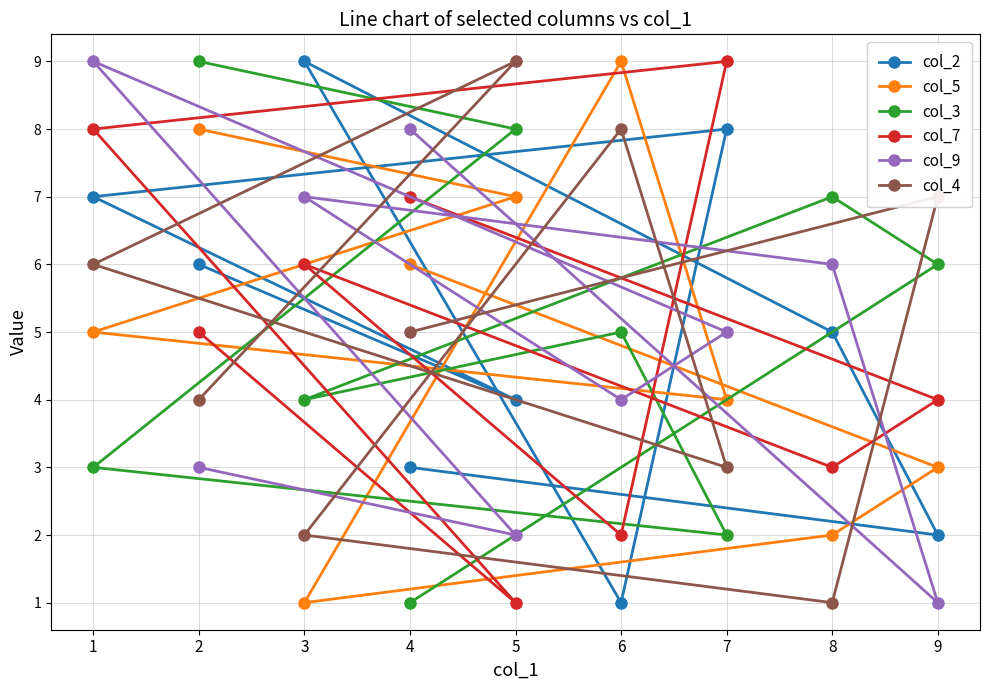

What is the spread (max minus min) of values at 8?

6